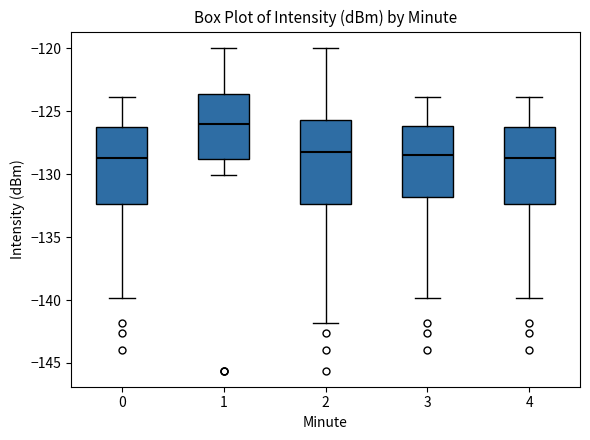

Which box's median line is the highest?

1